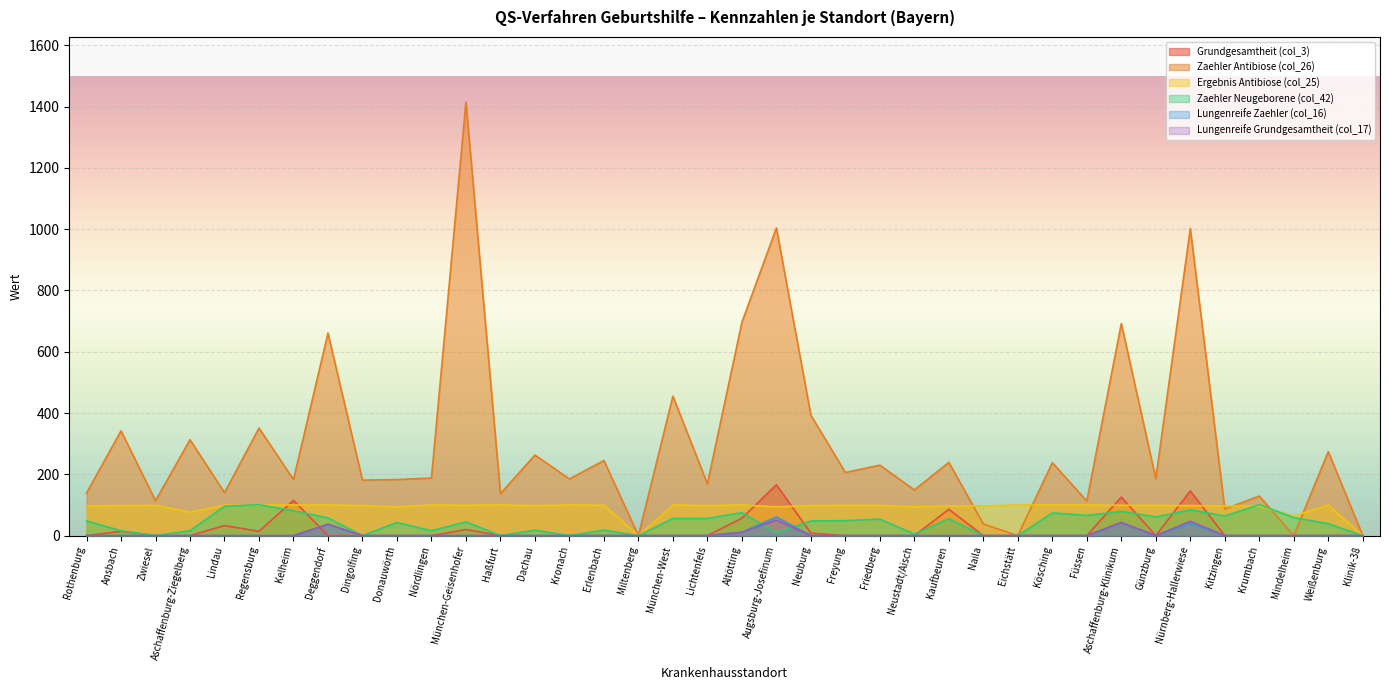

How many lines are shown in the chart?

6